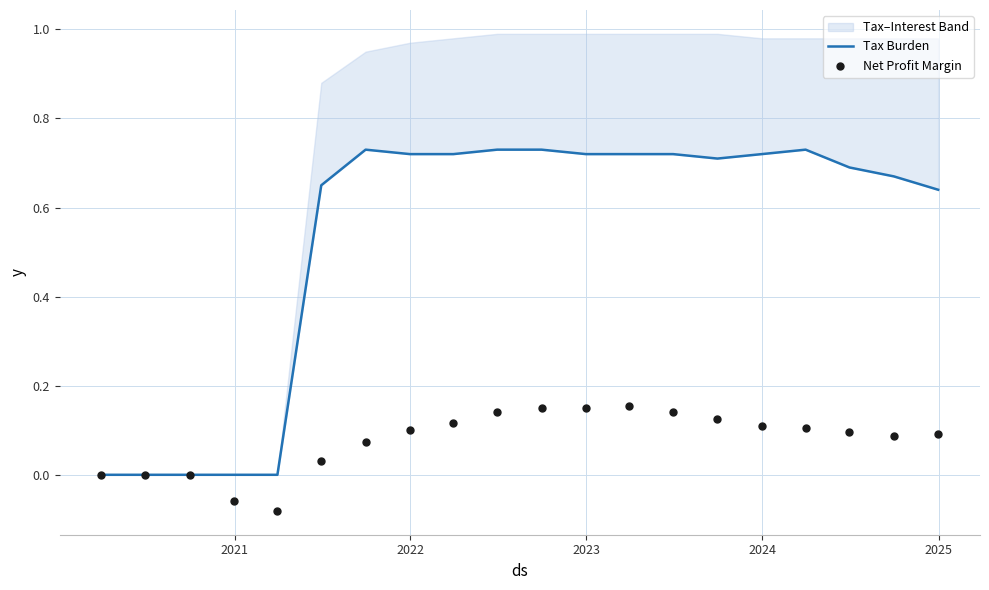

Which series contains the lowest Y value?

Net Profit Margin